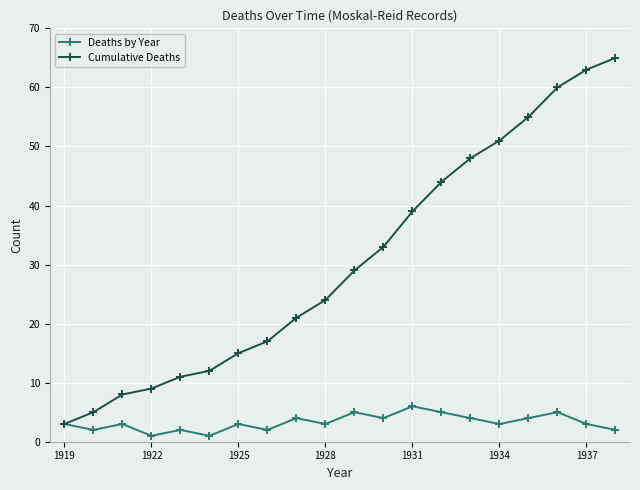

In Deaths by Year, how many points are lower than both neighbors (excluding endpoints)?

7